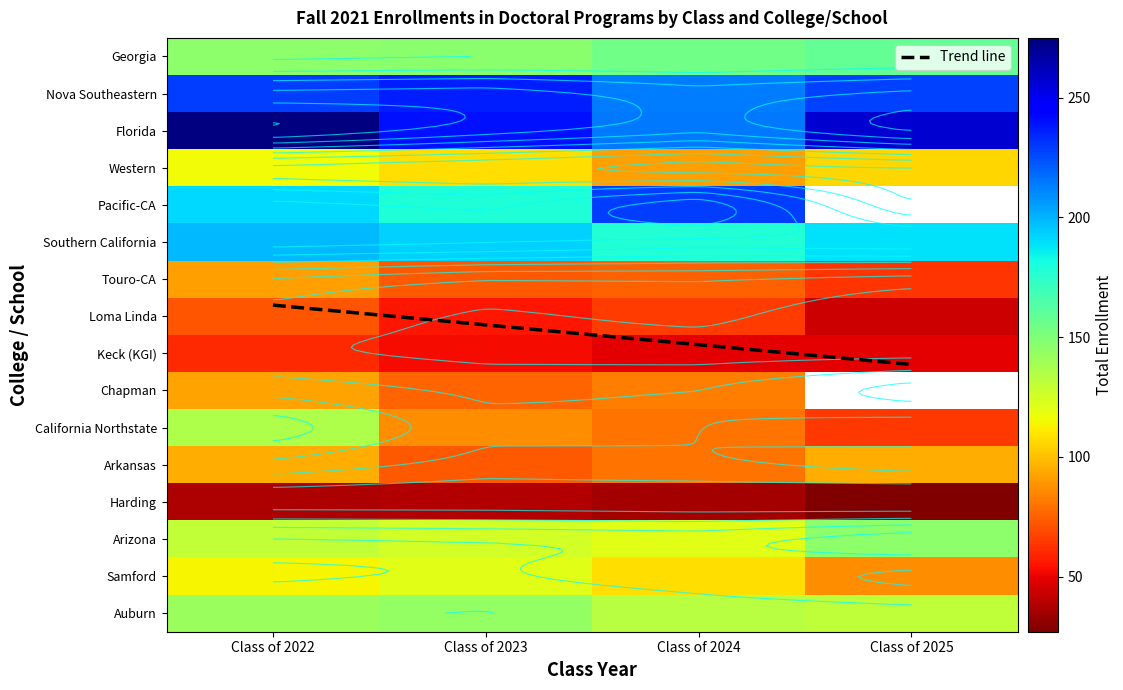

Is it true that Keck (KGI) equals 28 at Class of 2023?

False